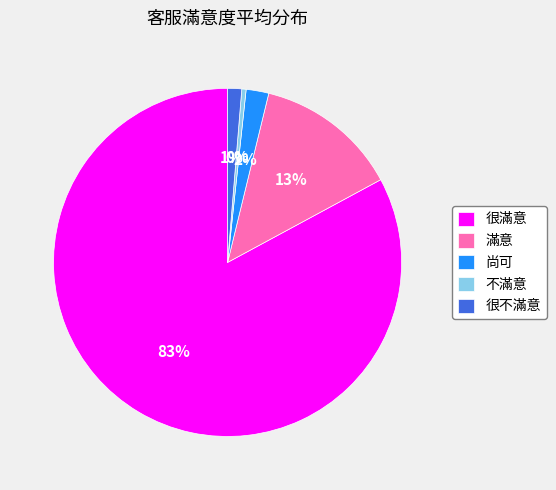

To the nearest percent, what is the difference between the 不滿意 and 滿意 slice percentages?

13%